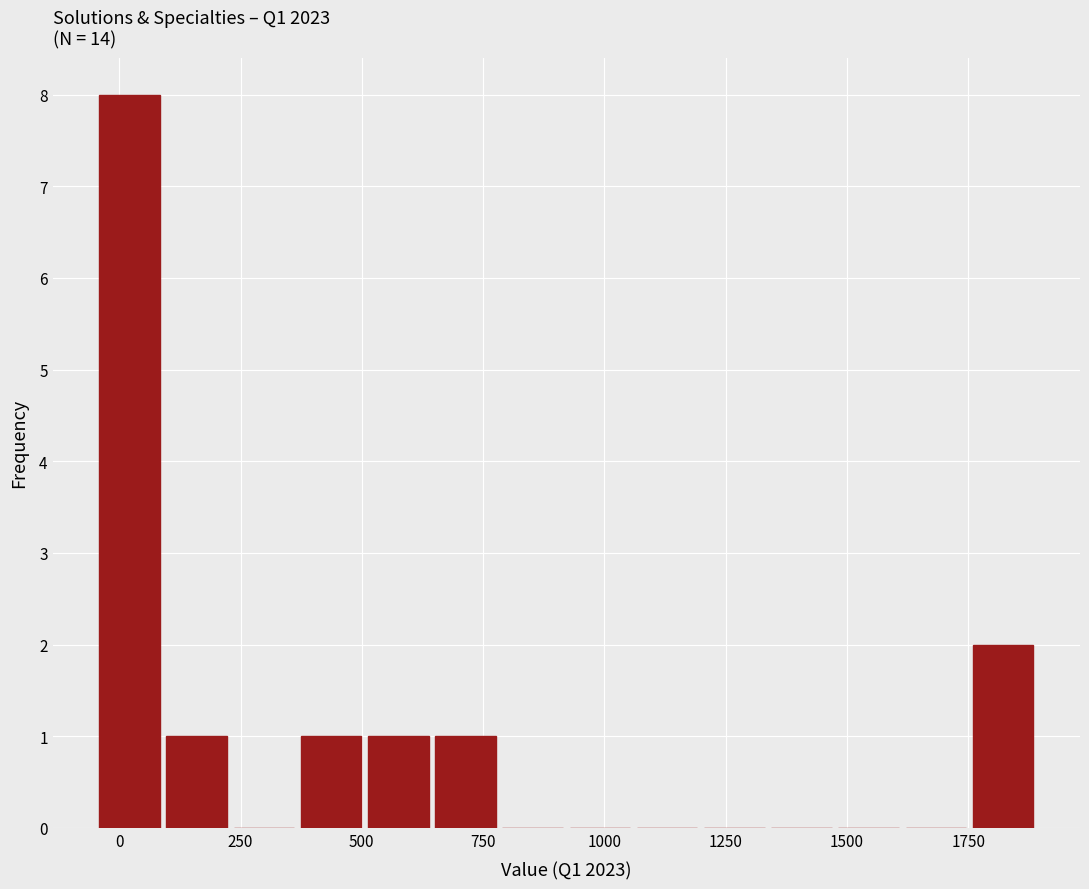

Read against the x-axis, roughly where is the centre of the tallest bar?

0